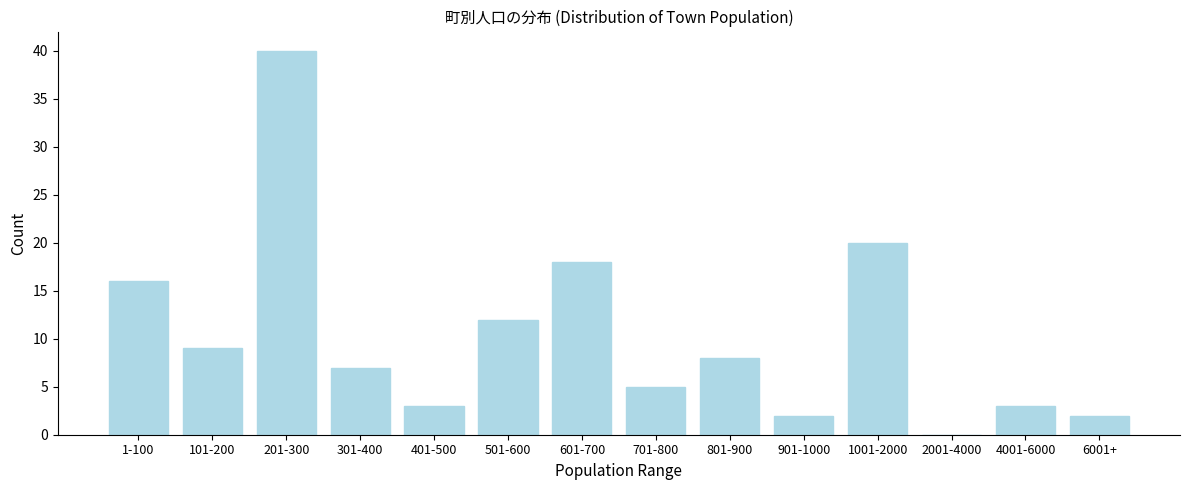

Reading left to right, what are all the values shown in this chart?

1-100=16	101-200=9	201-300=40	301-400=7	401-500=3	501-600=12	601-700=18	701-800=5	801-900=8	901-1000=2	1001-2000=20	2001-4000=0	4001-6000=3	6001+=2